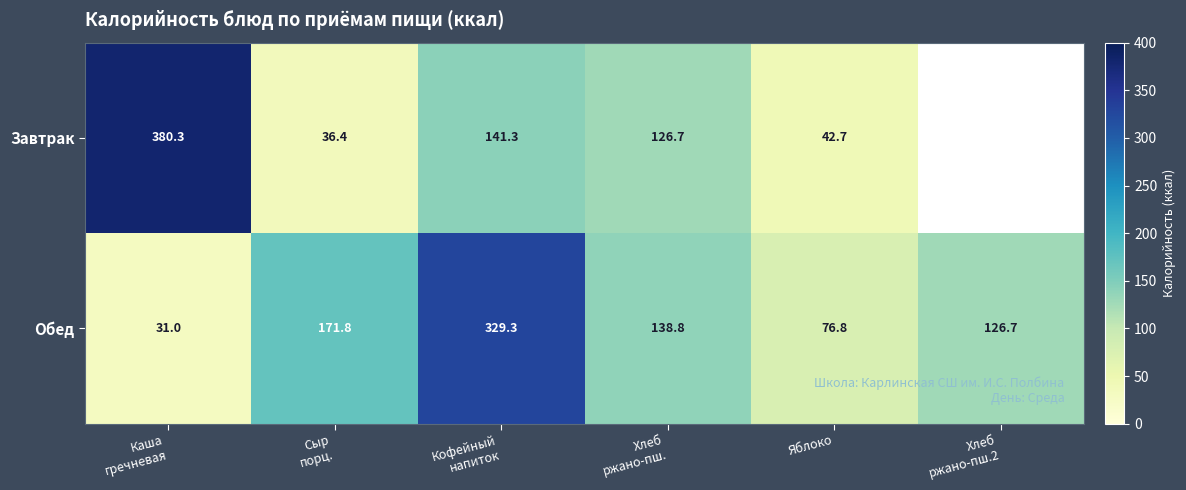

What is the total value across all series at Хлеб
ржано-пш.?

265.5